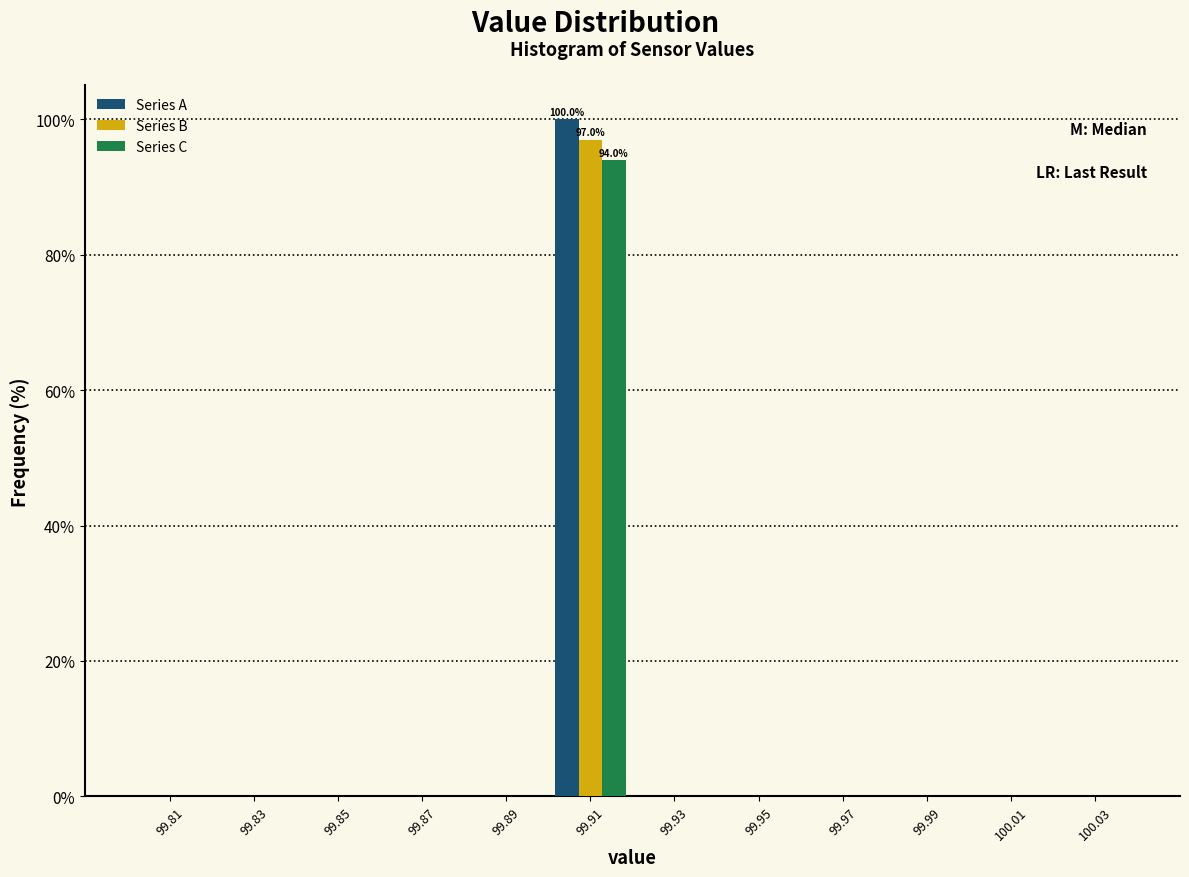

In the Series C series, which range on the x-axis has the tallest bar?

99.90 to 99.92